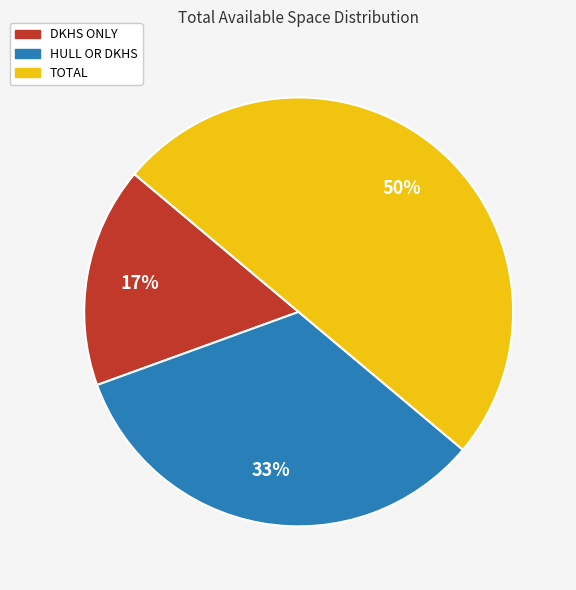

Is the sum of TOTAL and DKHS ONLY greater than half?

Yes